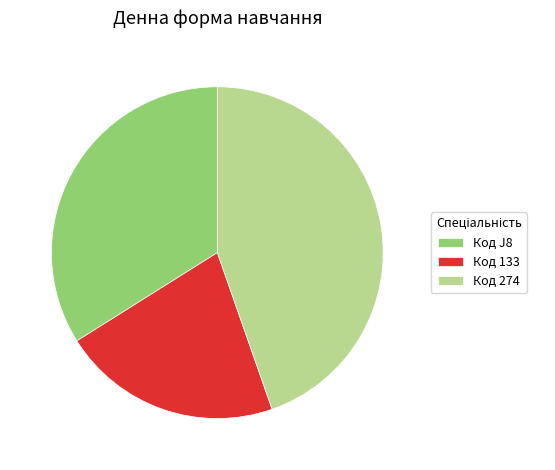

Rank the categories by value from highest to lowest.

Код 274, Код J8, Код 133